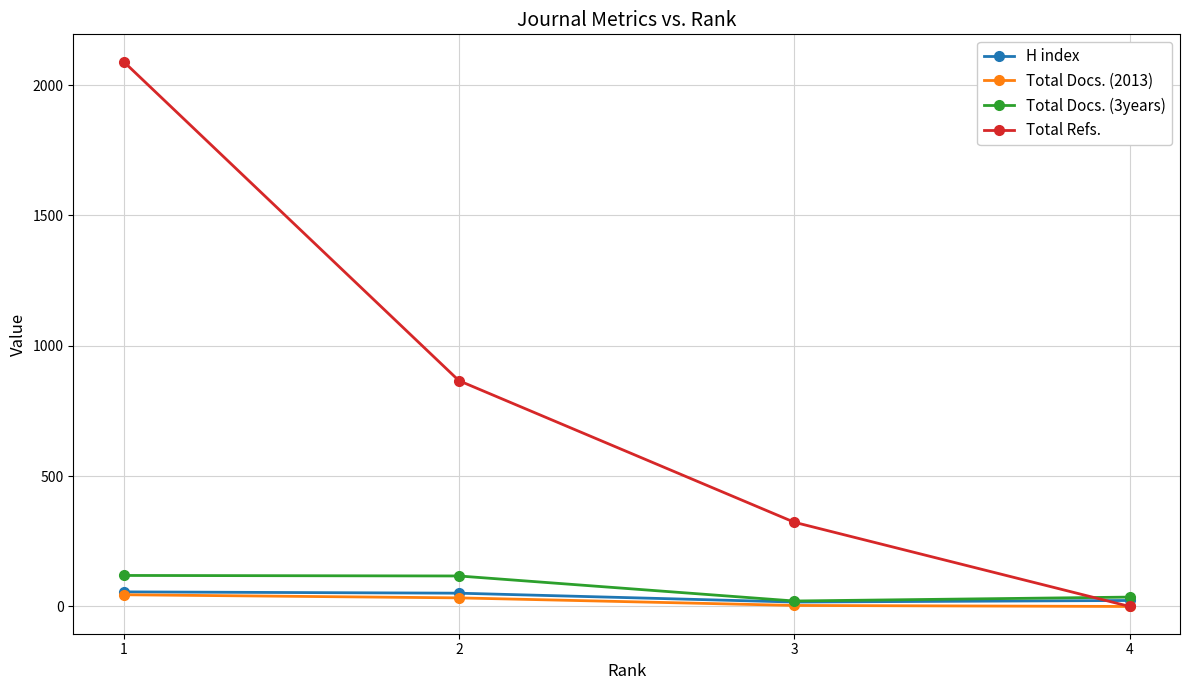

Where do Total Refs. and H index first cross each other?

3 and 4